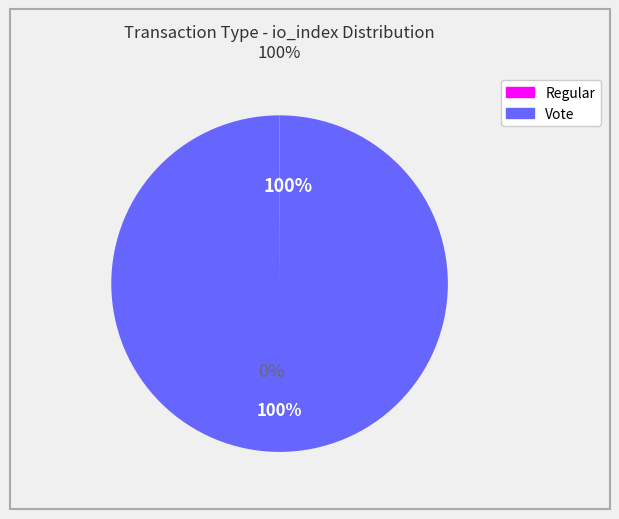

Which category has the smallest portion of the pie?

Regular